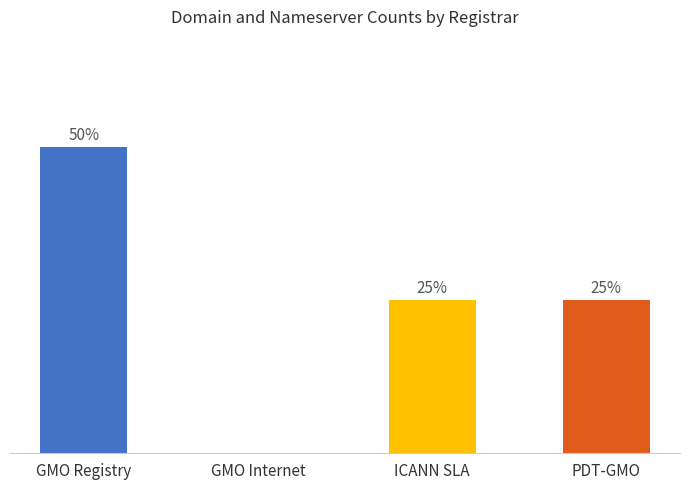

Count the number of data series in this chart.

1